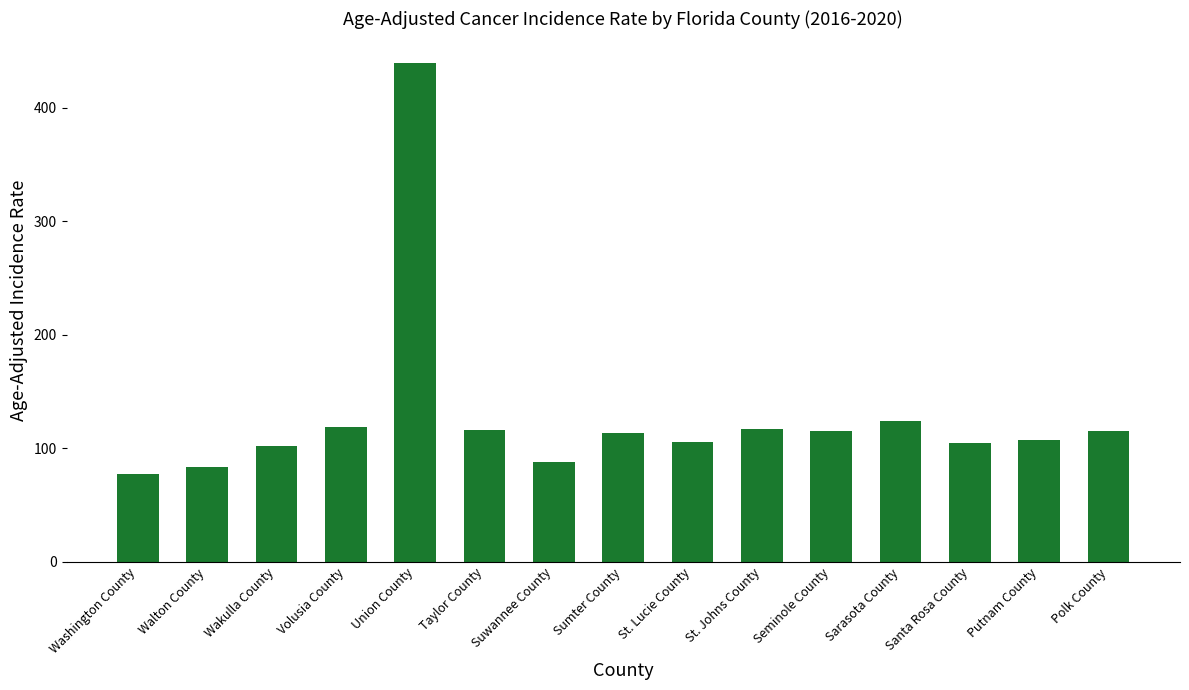

The value at Washington County is 122.5. True or false?

False